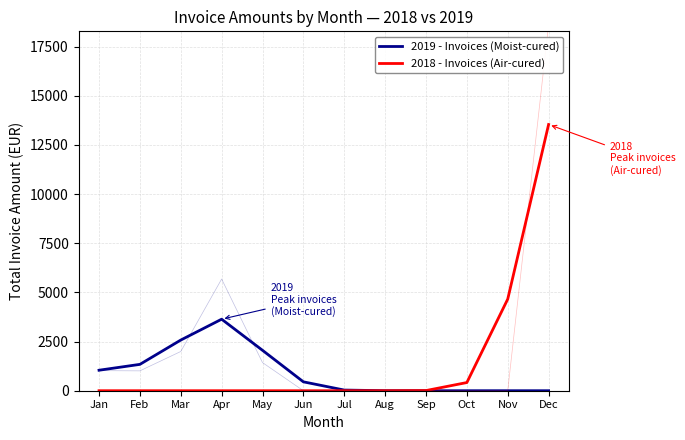

Between which two adjacent categories do 2018 - Invoices (Air-cured) and 2019 - Invoices (Moist-cured) first intersect?

Aug and Sep